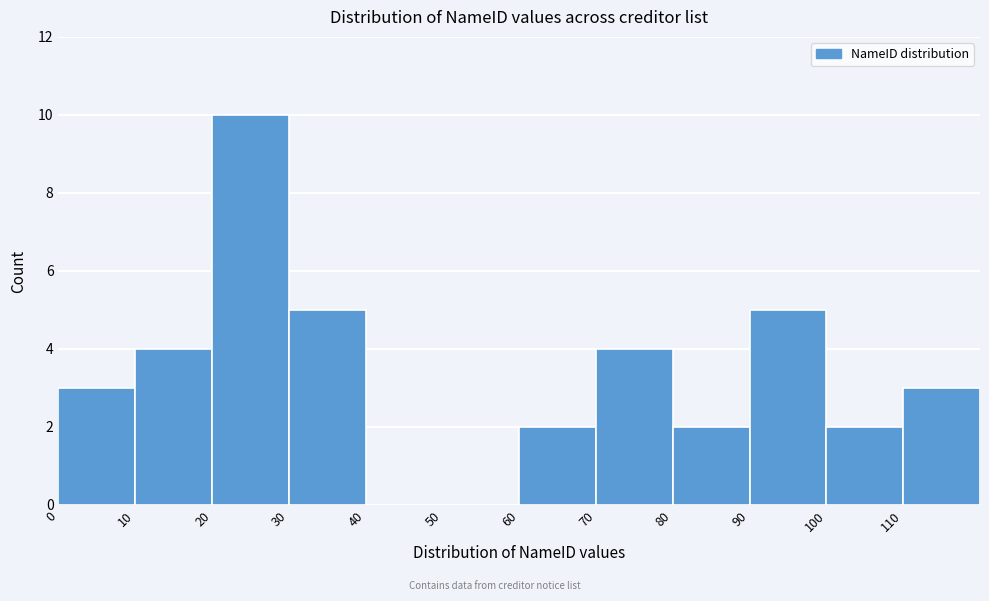

What is the height of the bar covering 100 to 110 on the x-axis? The values are not printed on the chart, so give them approximately, as read against the axis.

2